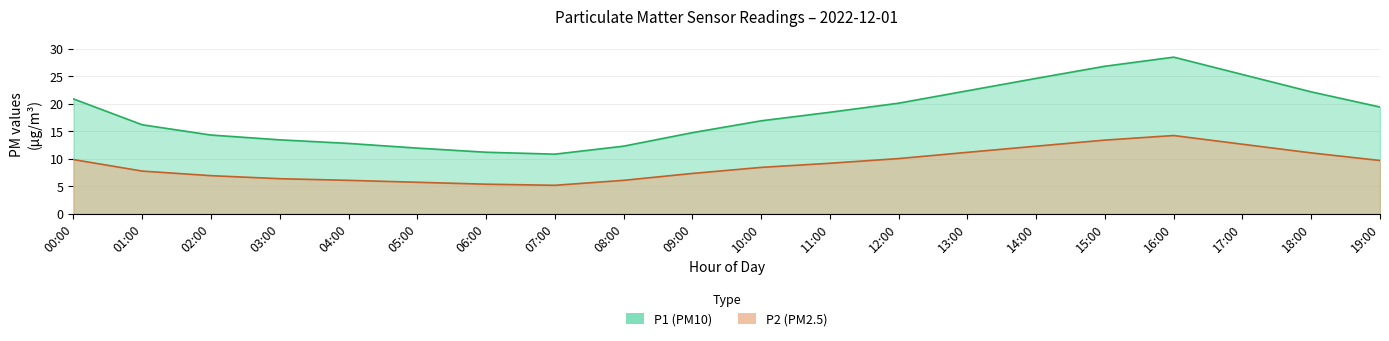

True or false: P2 and P1 intersect in this chart.

False